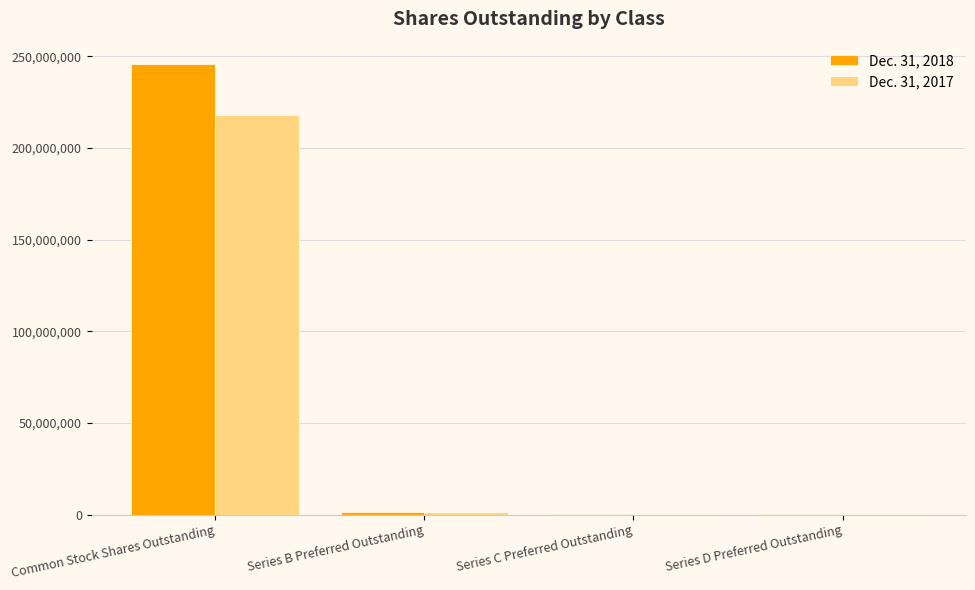

Which category has the highest value in the Dec. 31, 2017 series?

Common Stock Shares Outstanding